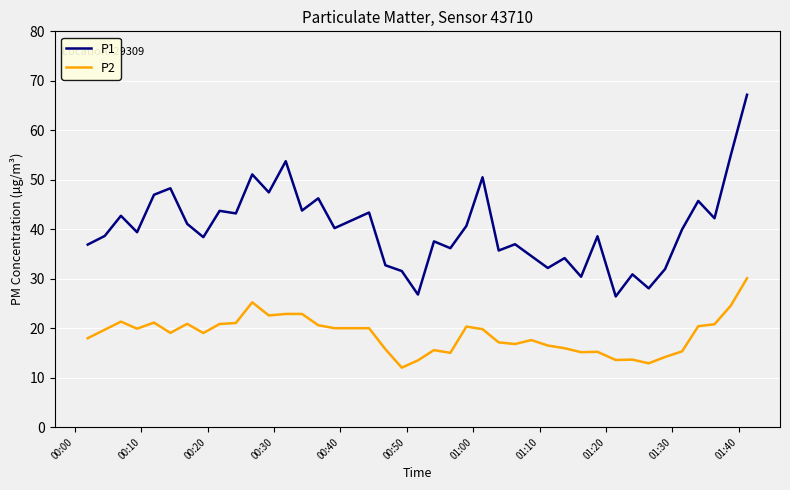

List the series in order of their peak value, lowest first.

P2, P1